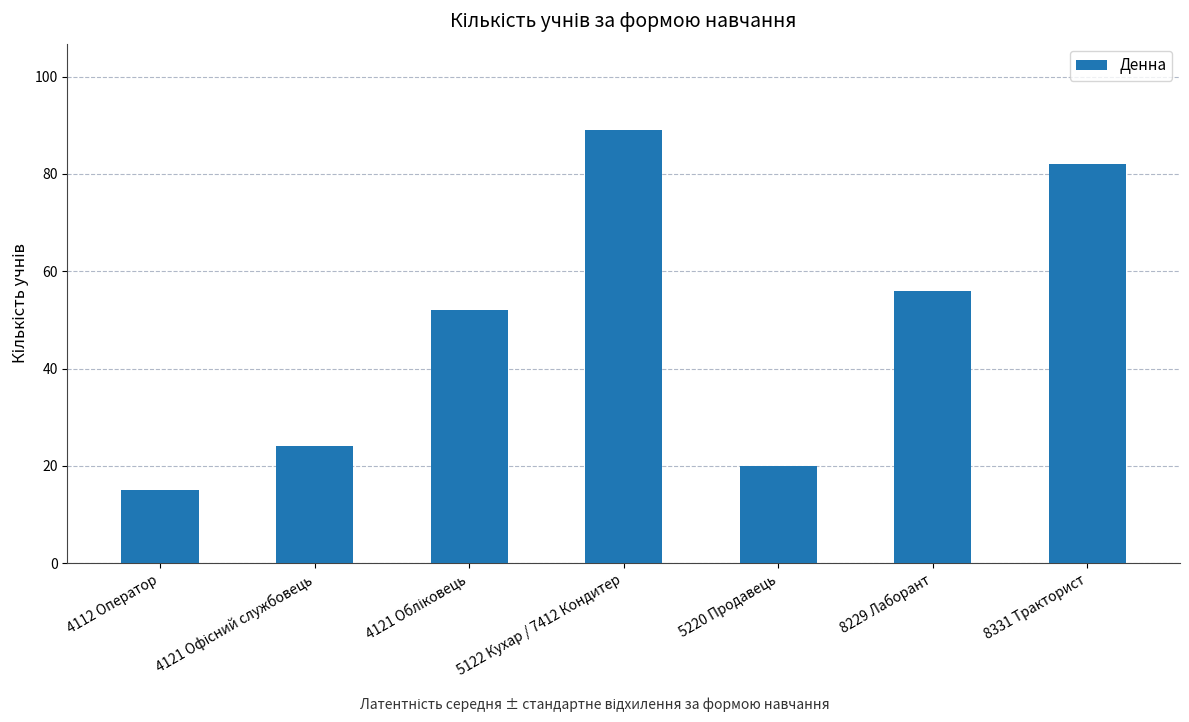

Reading left to right, list all the values displayed in this chart.

15	24	52	89	20	56	82